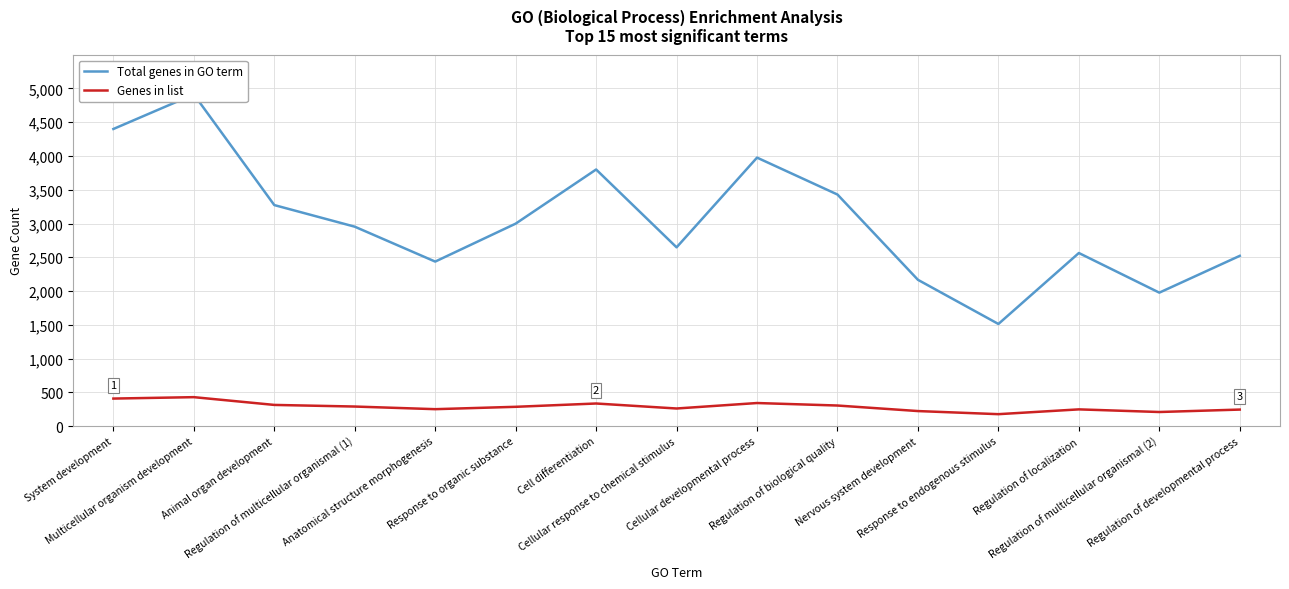

The value of Total genes in GO term at System development is 1281. True or false?

False